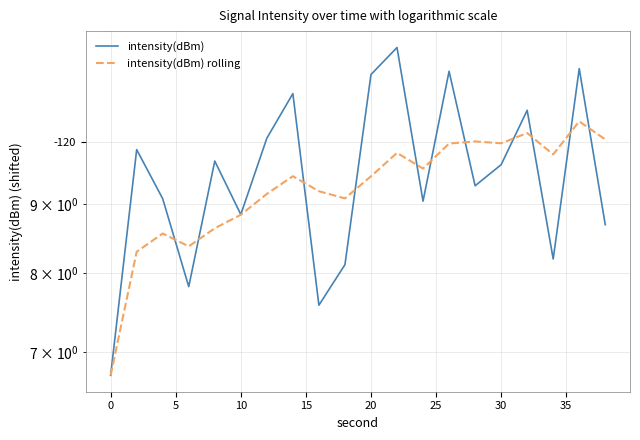

True or false: intensity(dBm) rolling and intensity(dBm) intersect in this chart.

True